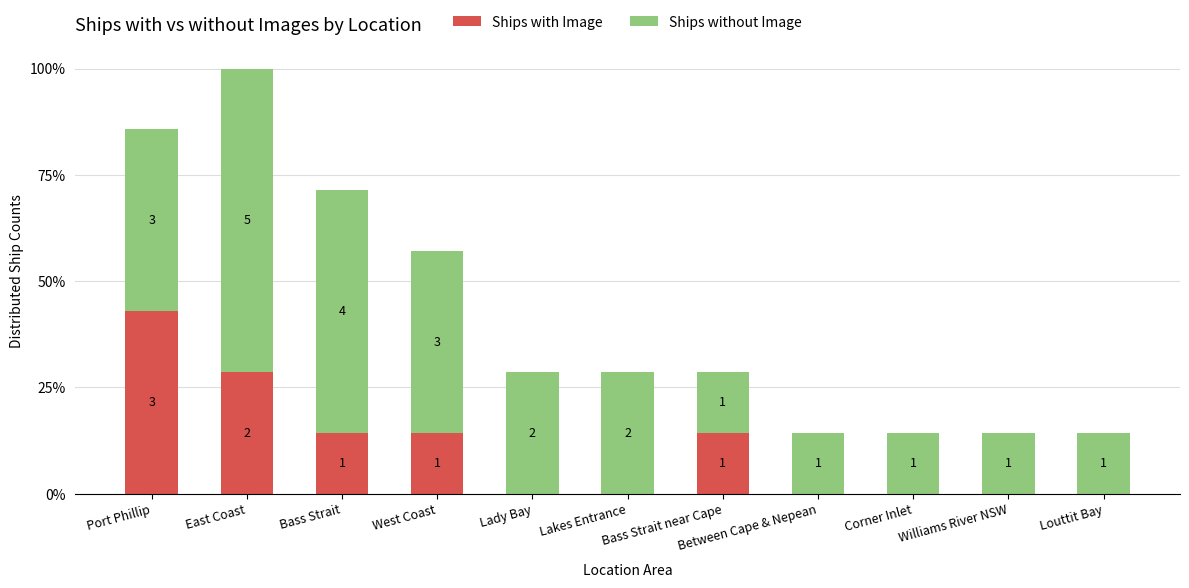

What are all the series names shown in the legend?

Ships with Image, Ships without Image